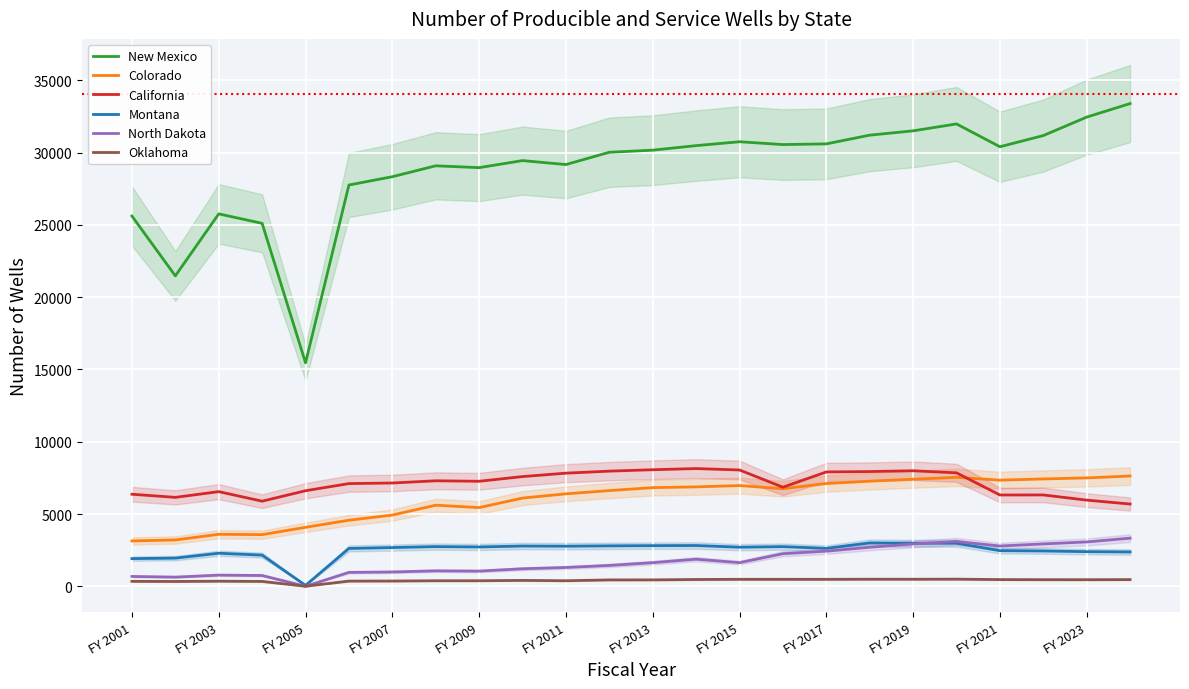

True or false: Oklahoma and Colorado intersect in this chart.

False